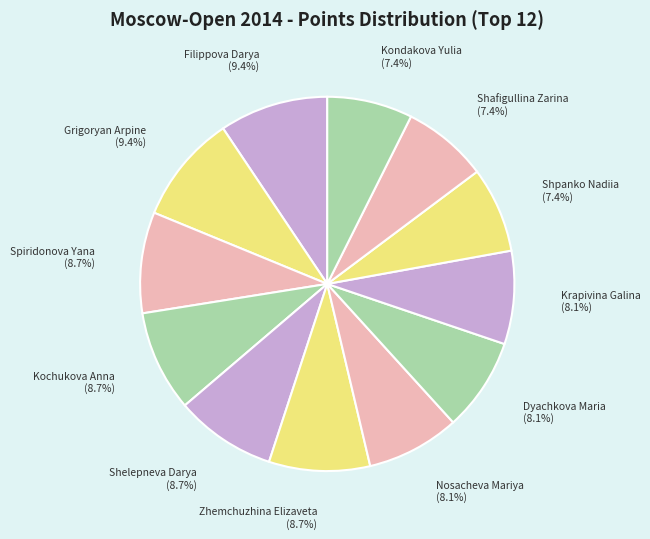

Is it true that Kondakova Yulia is 7% of the pie?

True